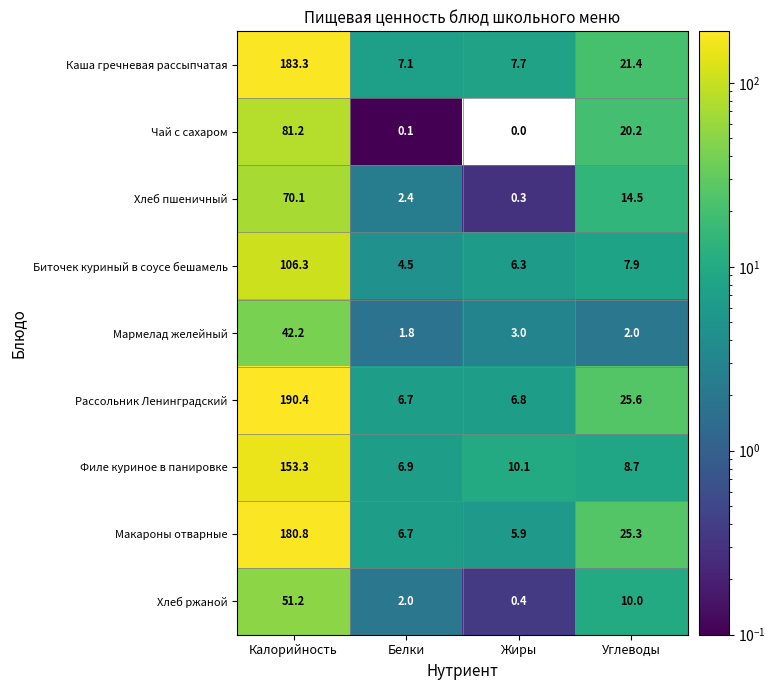

What is the greatest value displayed?

190.4